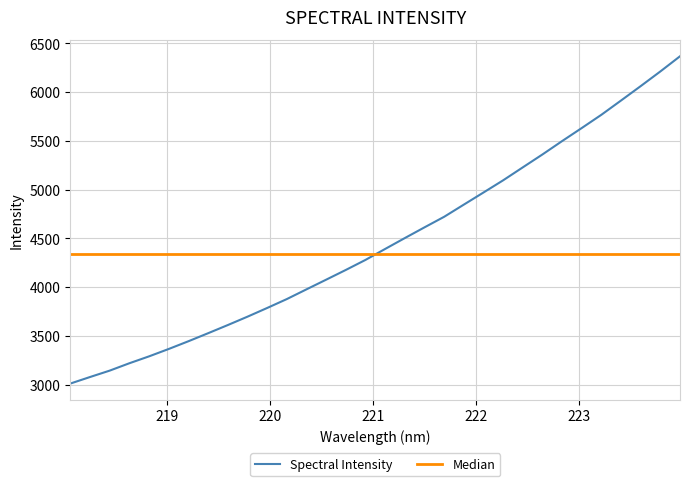

Reading left to right, list all the values displayed in this chart.

3010.3	3077.5	3143.2	3218.8	3289.6	3365.4	3444.7	3527.1	3610.8	3696.7	3786.0	3877.4	3977.3	4076.6	4176.5	4279.4	4392.0	4503.5	4613.5	4721.9	4846.8	4971.0	5096.2	5229.1	5361.5	5498.7	5632.7	5768.8	5915.2	6062.9	6213.2	6368.9